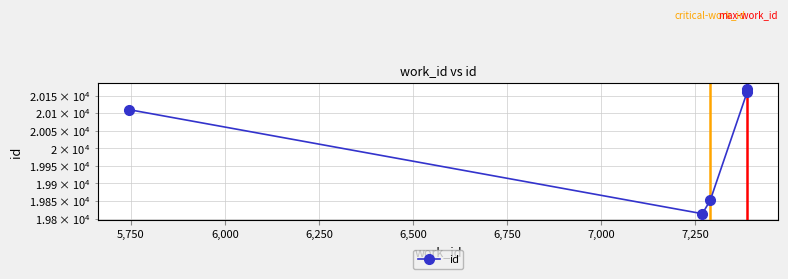

Does the chart display data point markers on the line(s)?

Yes